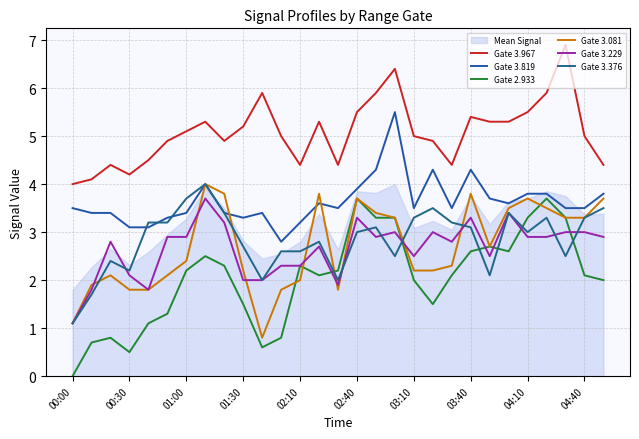

What value does the Gate 3.229 series have at 02:10?

2.3